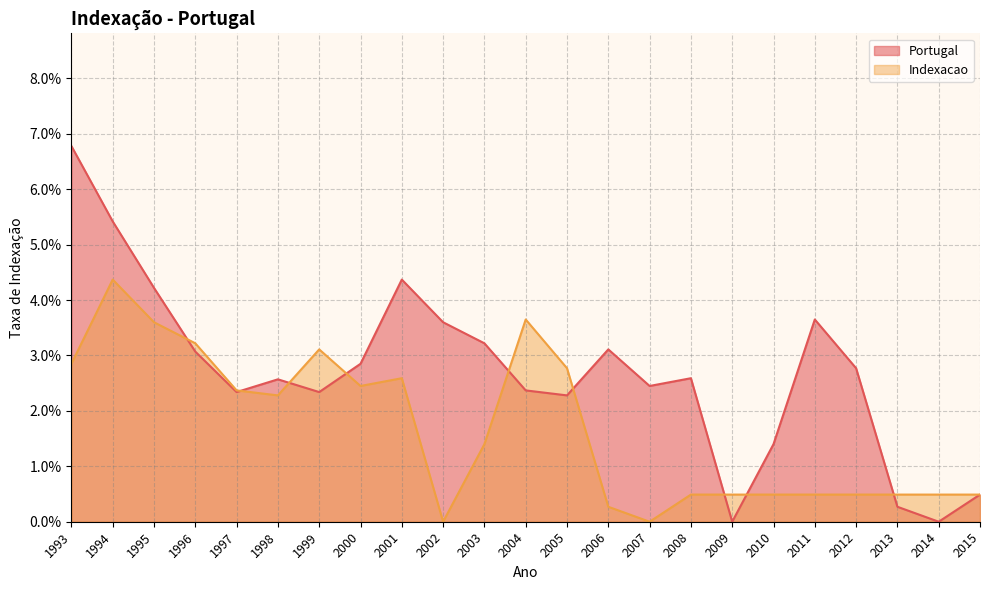

What is the greatest value displayed?

0.1